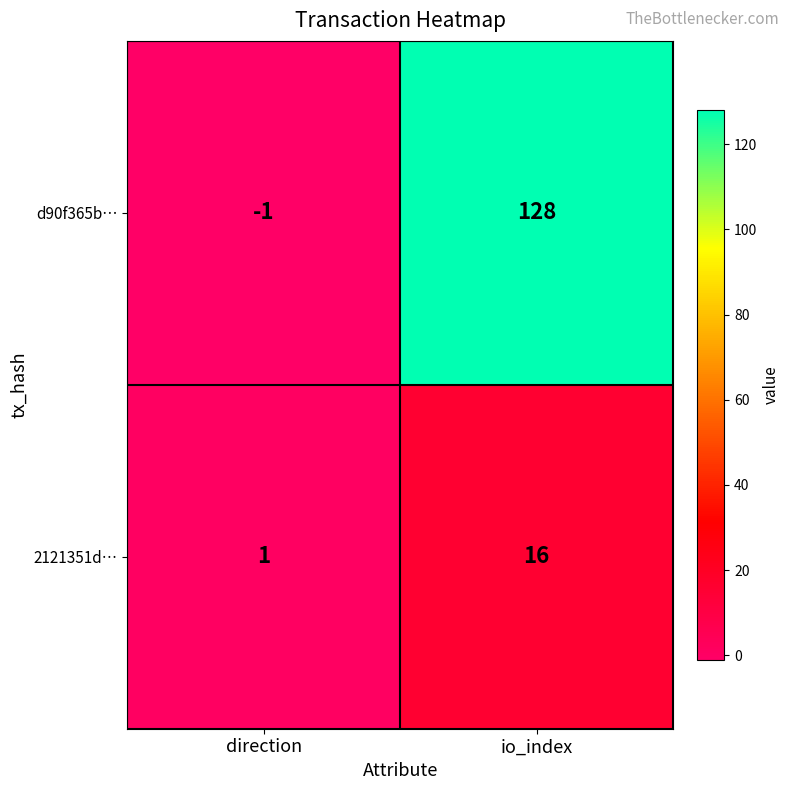

The value of 2121351d… at io_index is 16. True or false?

True